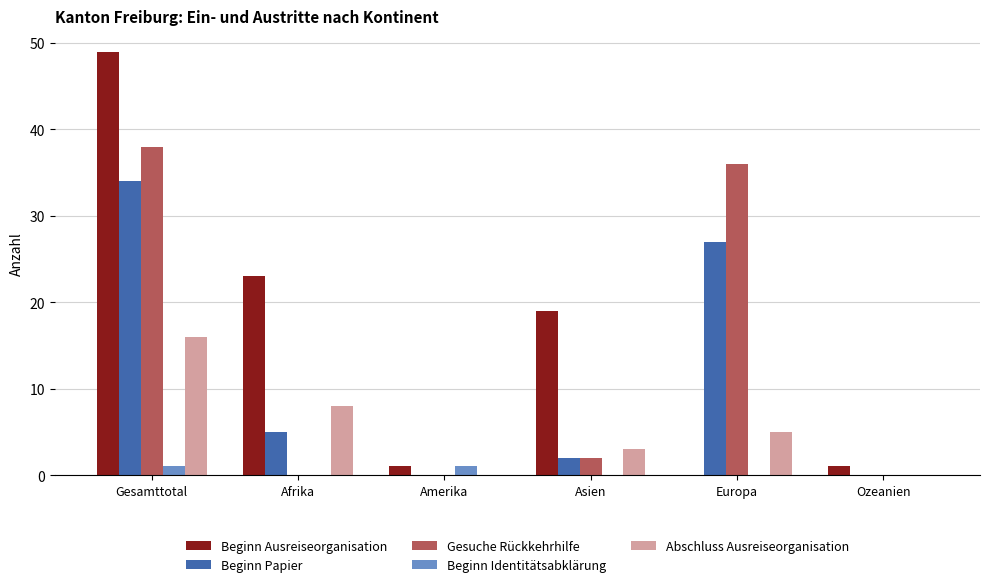

What are all the series names shown in the legend?

Beginn Ausreiseorganisation, Beginn Papier, Gesuche Rückkehrhilfe, Beginn Identitätsabklärung, Abschluss Ausreiseorganisation